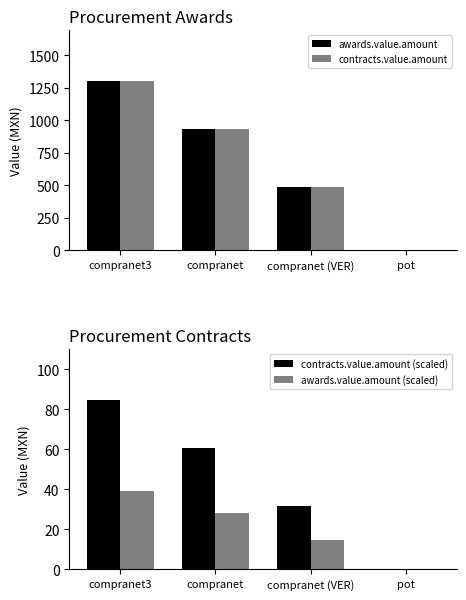

What is the difference between the maximum and second lowest values in the awards.value.amount (scaled) series?

24.4